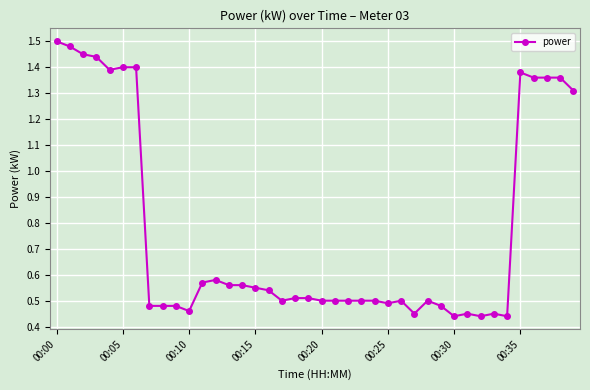

What is the difference between the second highest and second lowest values?

1.0